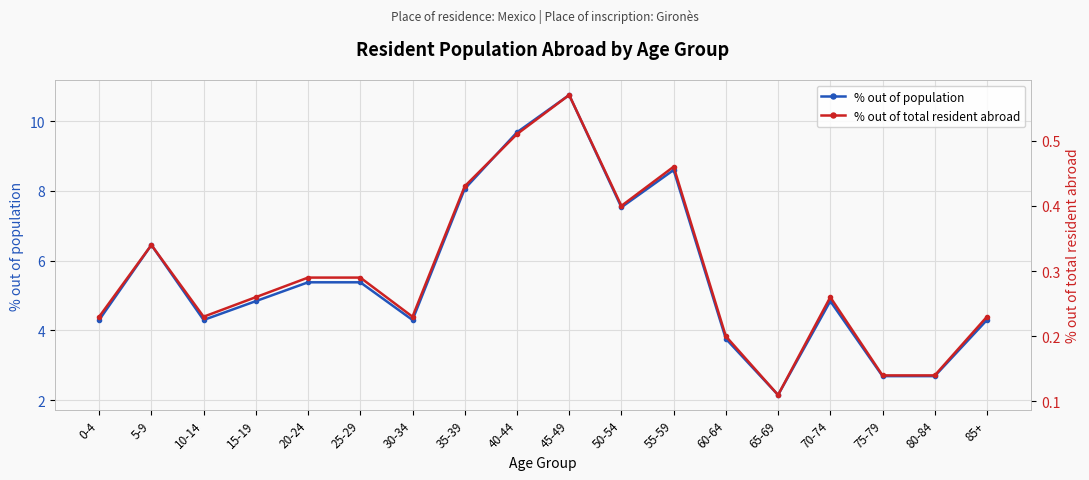

What is the sum of the % out of total resident abroad values at 15-19 and 20-24?

0.6